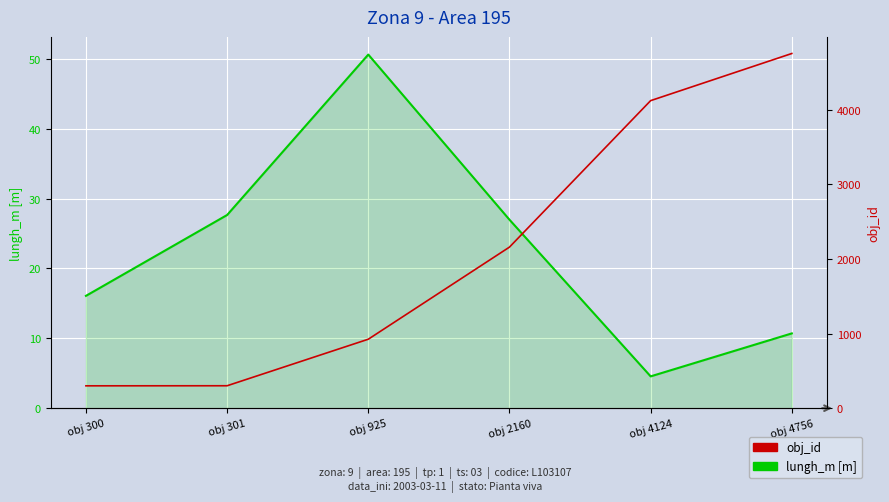

At which category is the sum across all series the highest?

obj 4756